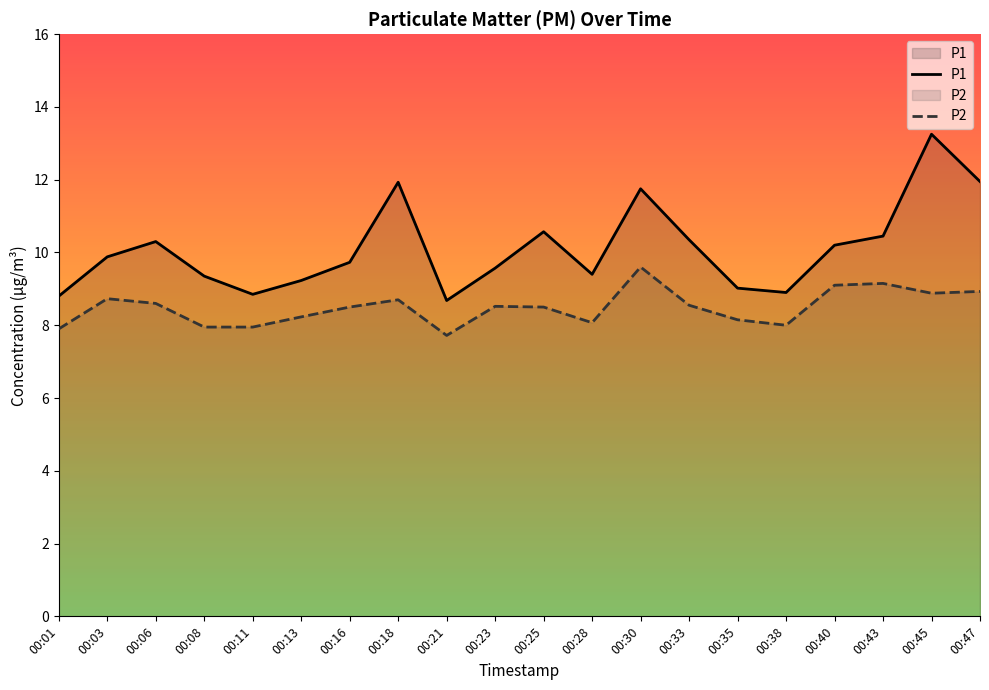

At which category is the sum across all series the highest?

00:45